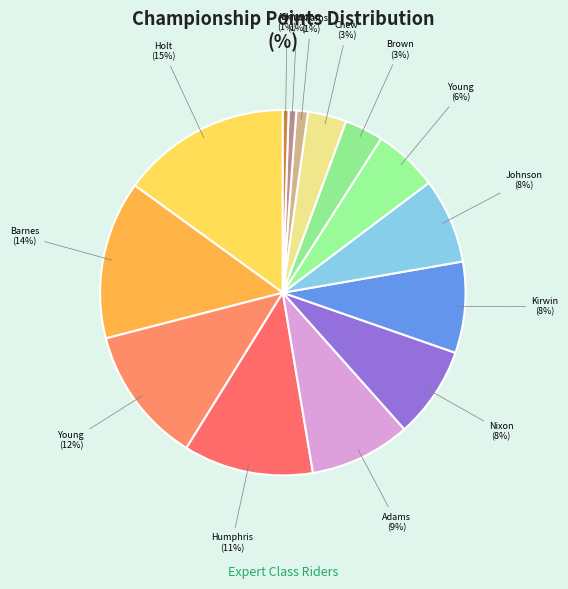

Does any single category account for the majority?

No